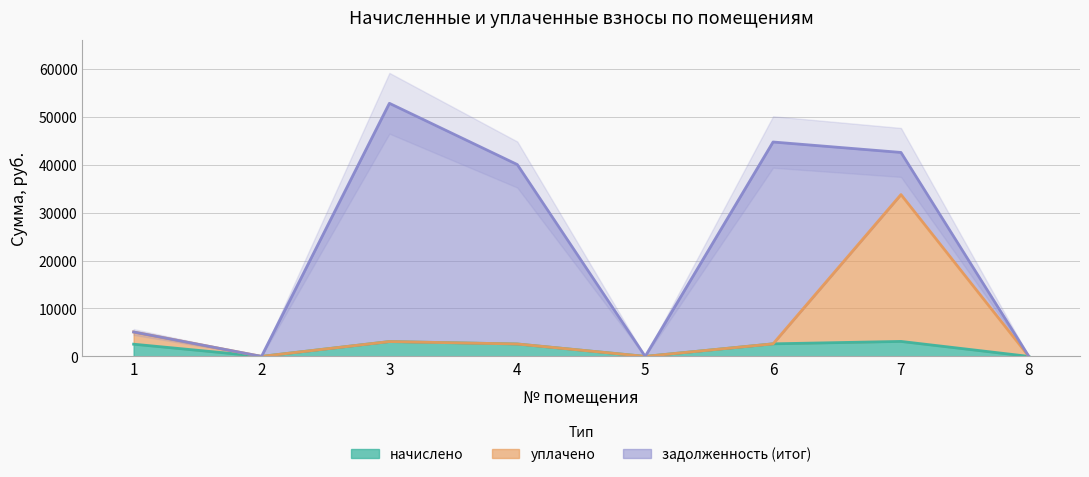

List the series in order of their peak value, highest first.

уплачено, начислено